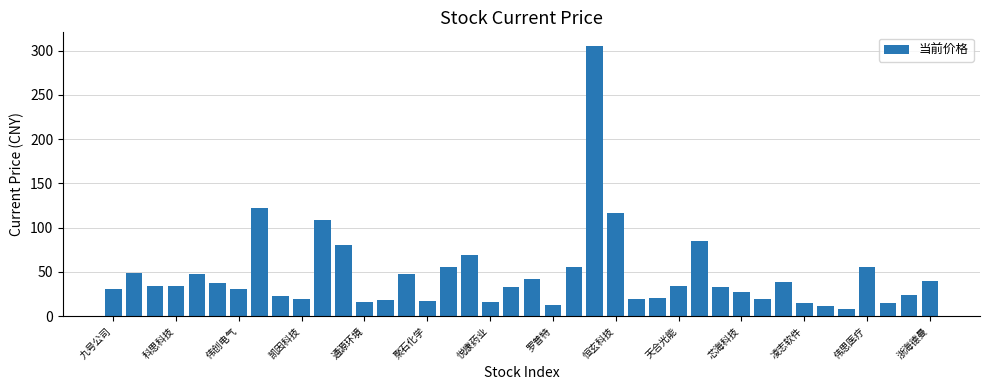

How many categories are shown in the chart?

40